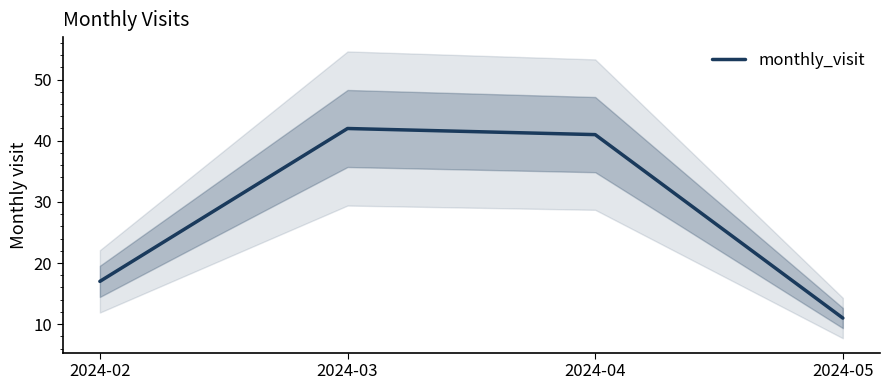

Is this an area chart (filled region under the line)?

No